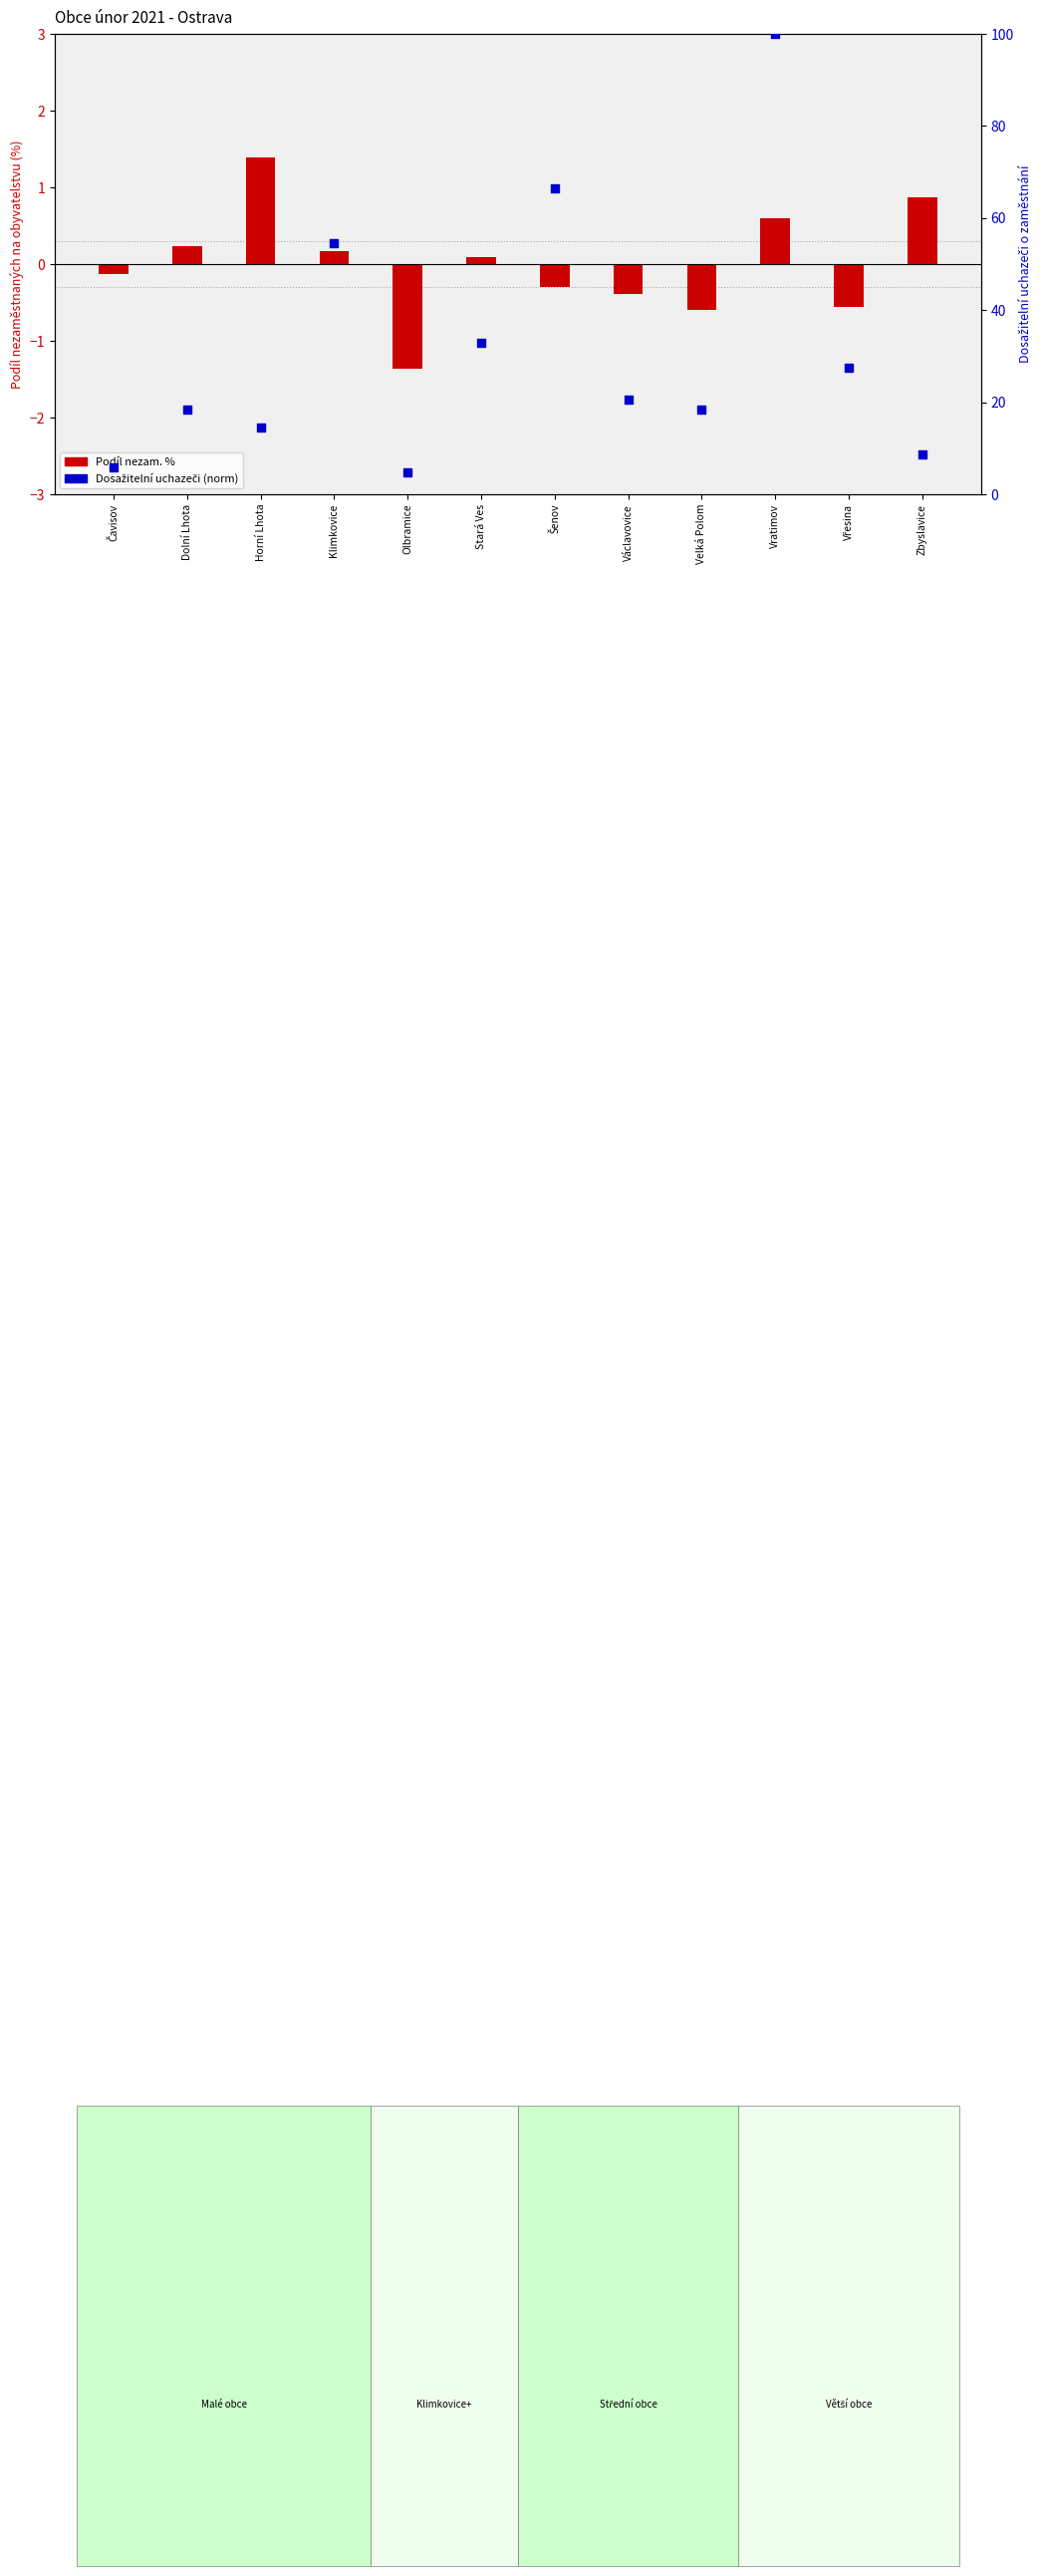

Is the value of Dosažitelní uchazeči (norm) at Šenov greater than the value of Podíl nezam. % at Vřesina?

Yes